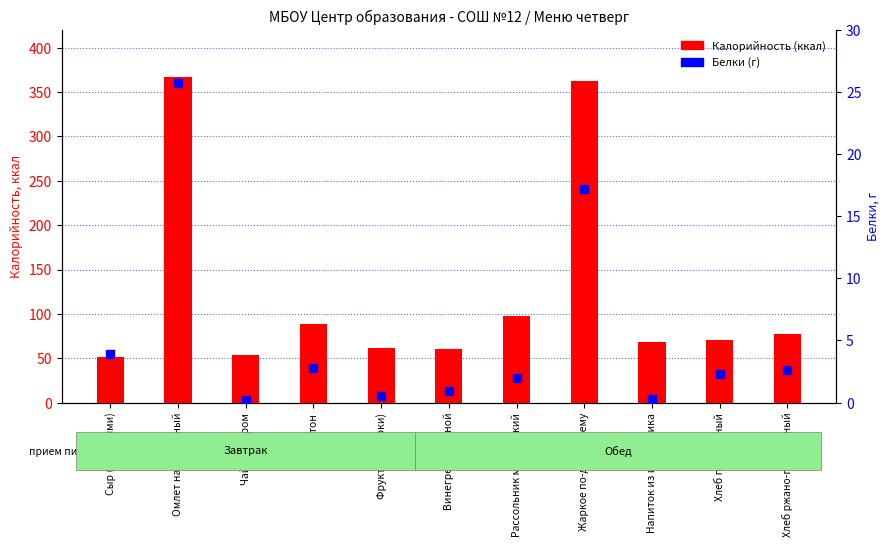

What are all the series names shown in the legend?

Калорийность (ккал), Белки (г)